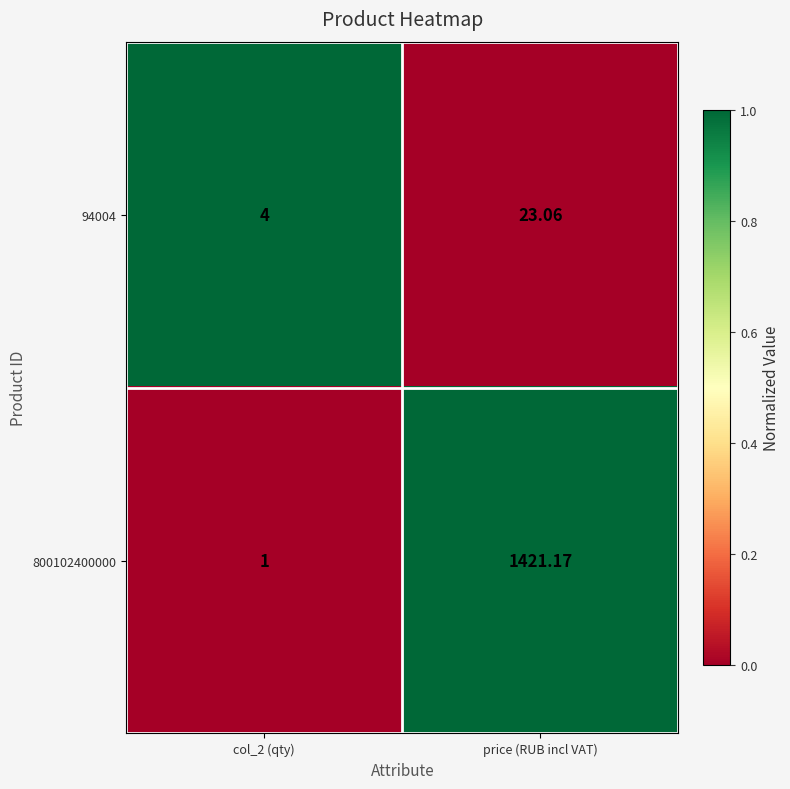

At which label does 94004 first exceed 23?

price (RUB incl VAT)